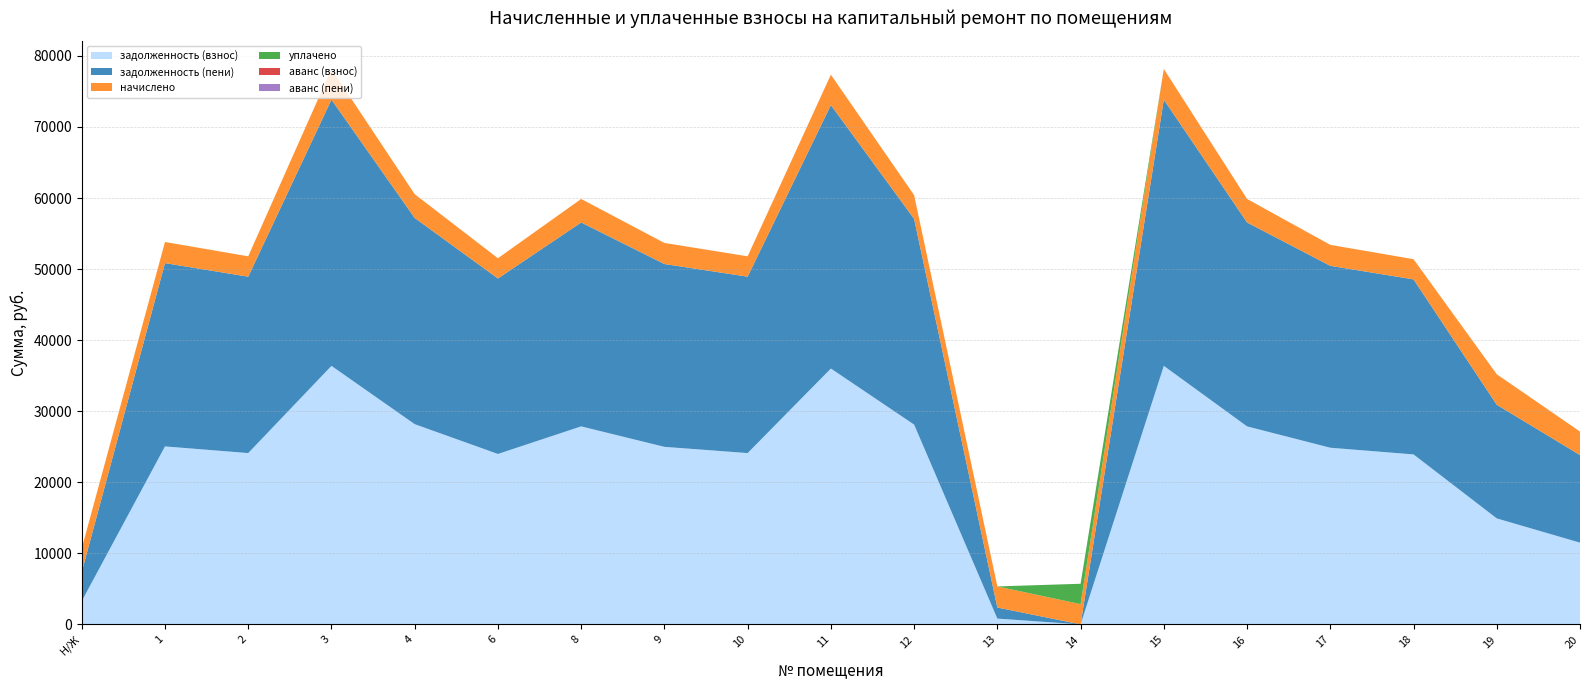

Reading right to left, what are all the values shown in this chart?

задолженность (взнос): 11500.2	14915.5	23919.4	24858.7	27864.2	36379.9	0.0	815.9	28114.7	36004.3	24107.2	24983.9	27864.2	23981.9	28177.2	36379.9	24107.2	25046.4	3273.4
задолженность (пени): 12327.9	15988.8	24629.9	25597.1	28691.9	37460.5	0.0	1558.1	28949.9	37073.8	24823.3	25726.1	28691.9	24694.3	29014.2	37460.5	24823.3	25790.4	4101.1
начислено: 3310.8	4292.9	2842.1	2953.7	3310.8	4322.6	2857.0	2968.6	3340.6	4278.0	2864.4	2968.6	3310.8	2849.5	3348.0	4322.6	2864.4	2976.0	3310.8
уплачено: 0.0	0.0	0.0	0.0	0.0	0.0	2857.1	0.0	0.0	0.0	0.0	0.0	0.0	0.0	0.0	0.0	0.0	0.0	0.0
аванс (взнос): 0.0	0.0	0.0	0.0	0.0	0.0	0.8	0.0	0.0	0.0	0.0	0.0	0.0	0.0	0.0	0.0	0.0	0.0	0.0
аванс (пени): 0.0	0.0	0.0	0.0	0.0	0.0	0.5	0.0	0.0	0.0	0.0	0.0	0.0	0.0	0.0	0.0	0.0	0.0	0.0